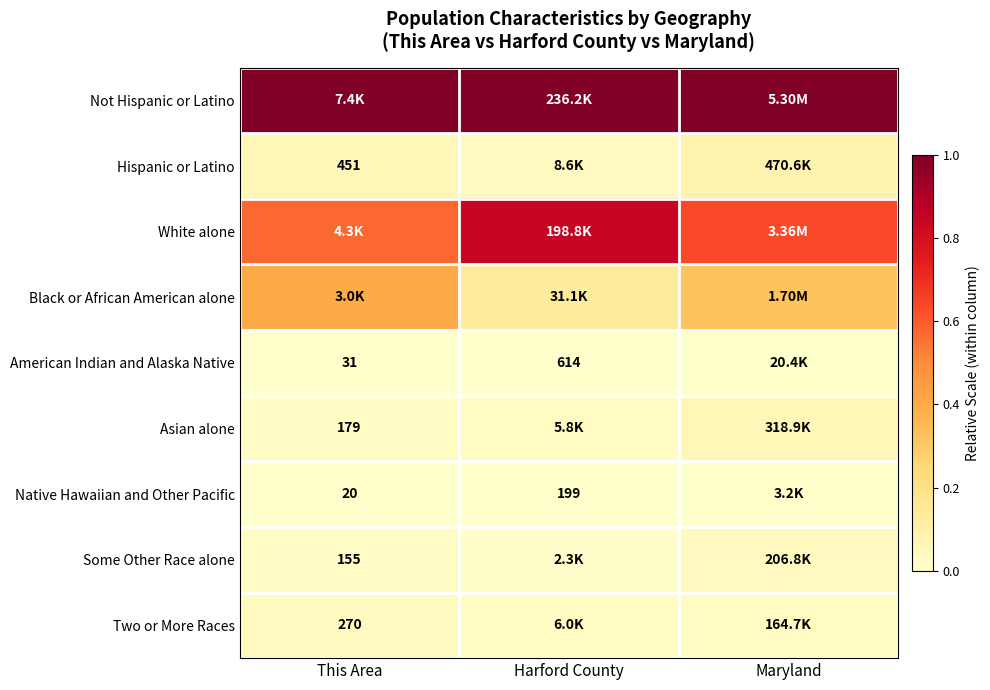

At how many categories does at least one series exceed 0?

3